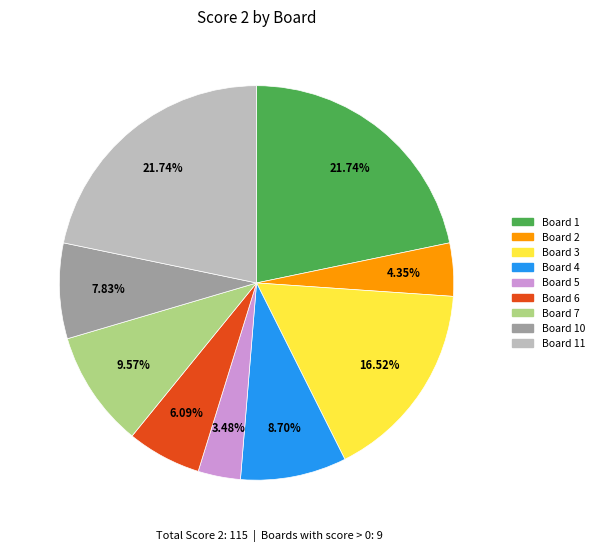

Does Board 10 account for over 50% of the chart?

No